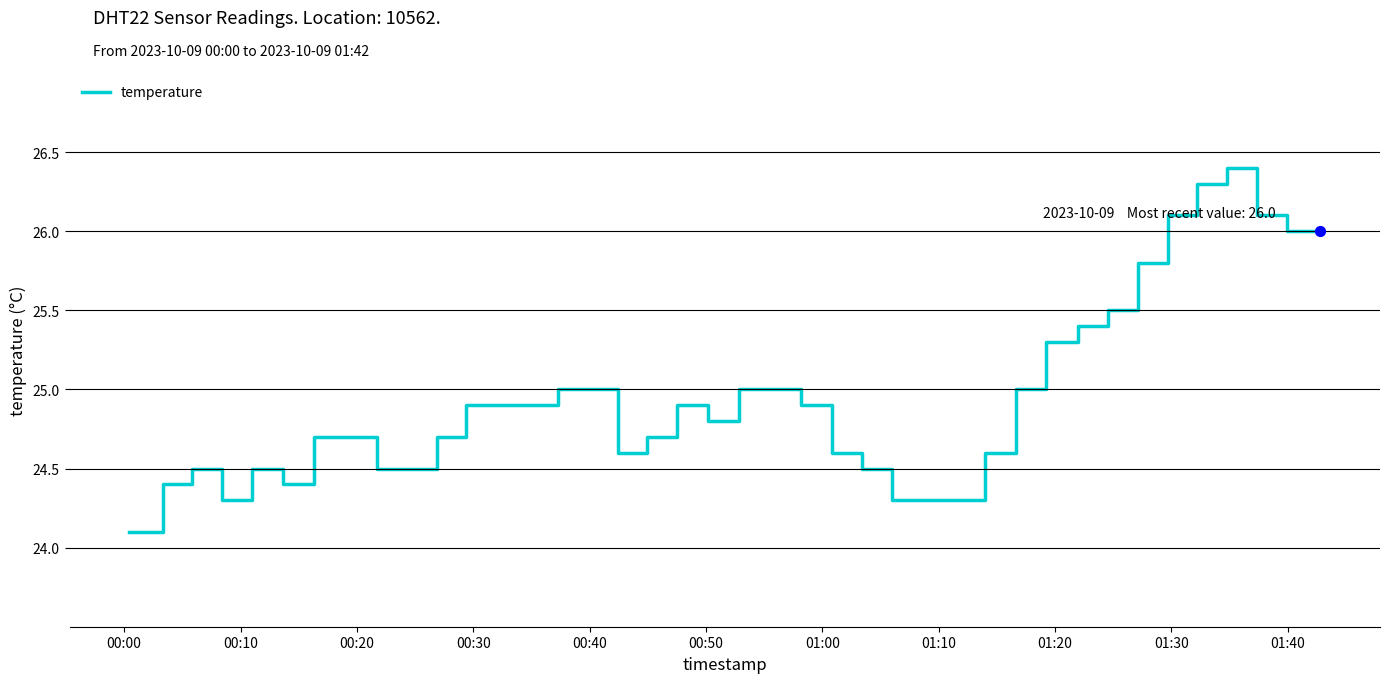

What is the difference between the maximum and minimum values?

2.3